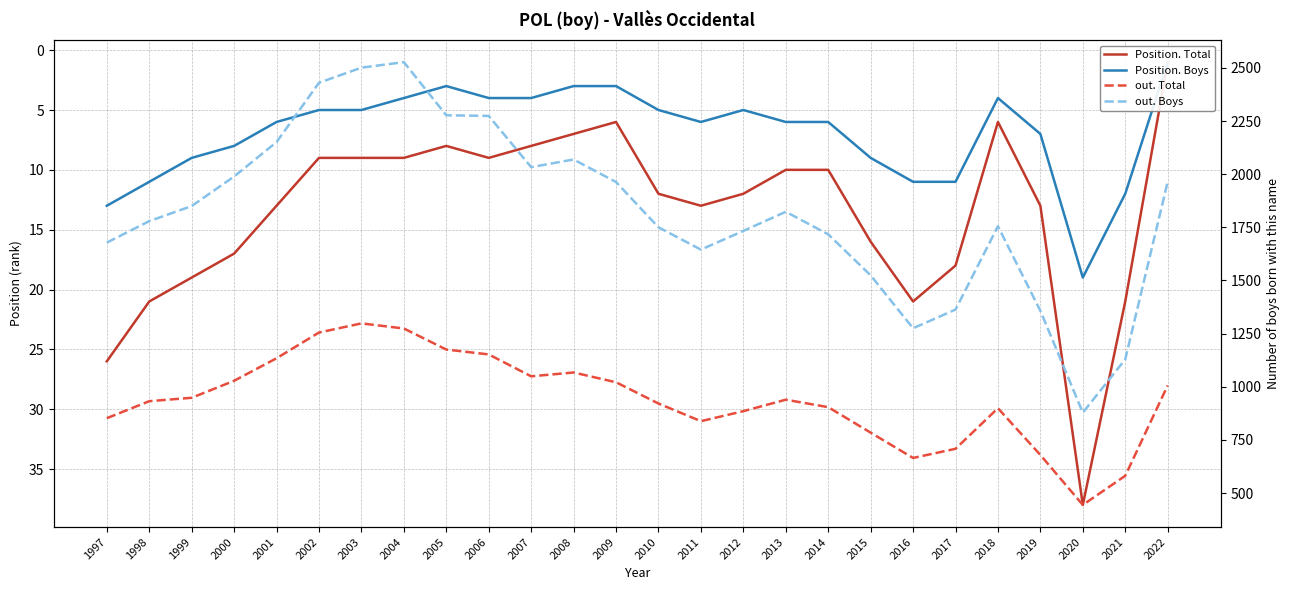

True or false: Position. Total and out. Boys intersect in this chart.

False